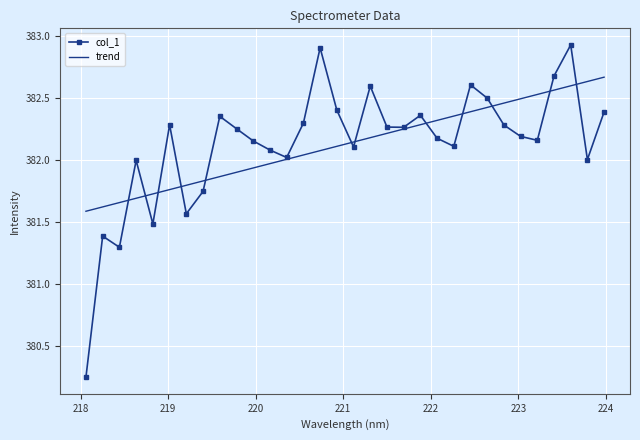

What are all the series names shown in the legend?

col_1, trend